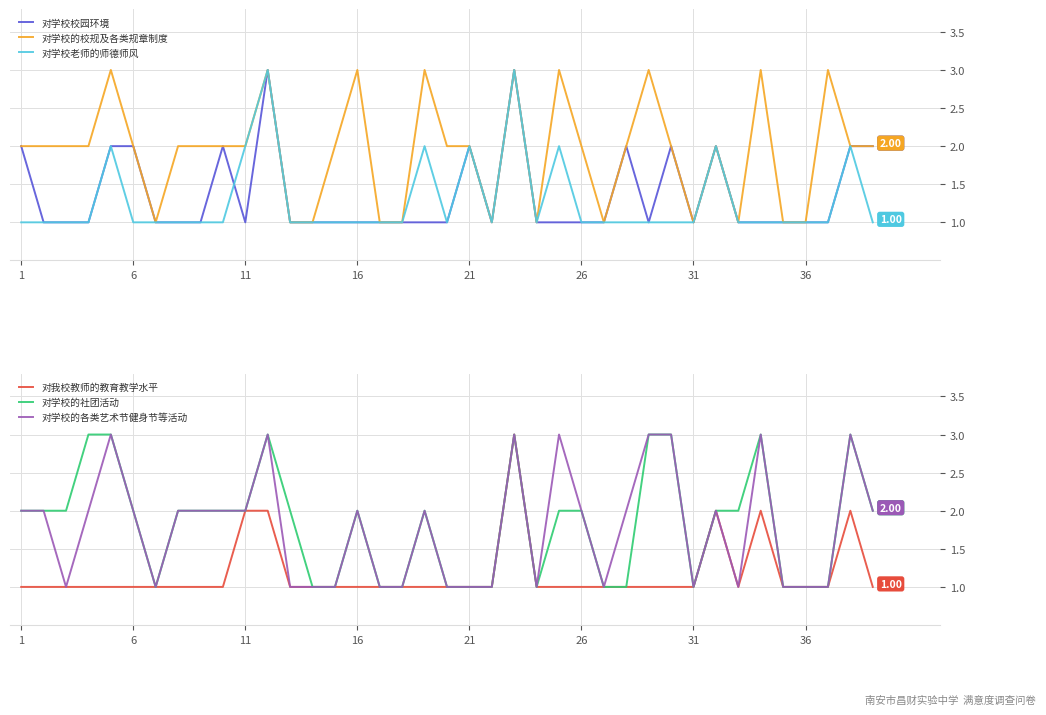

Is it true that 对学校的社团活动 equals 1 at 21?

True